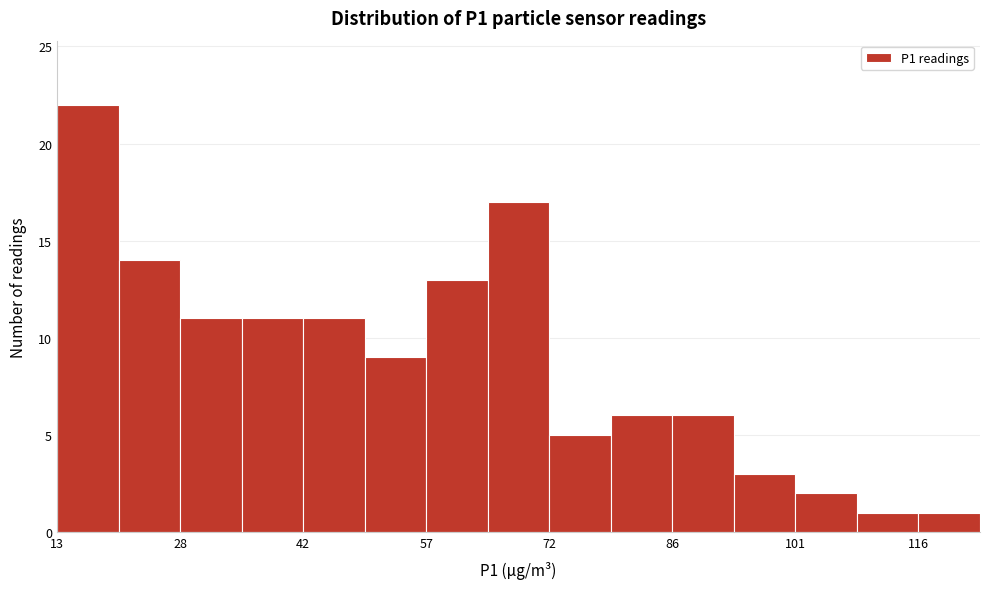

Read against the x-axis, roughly where is the centre of the tallest bar?

16